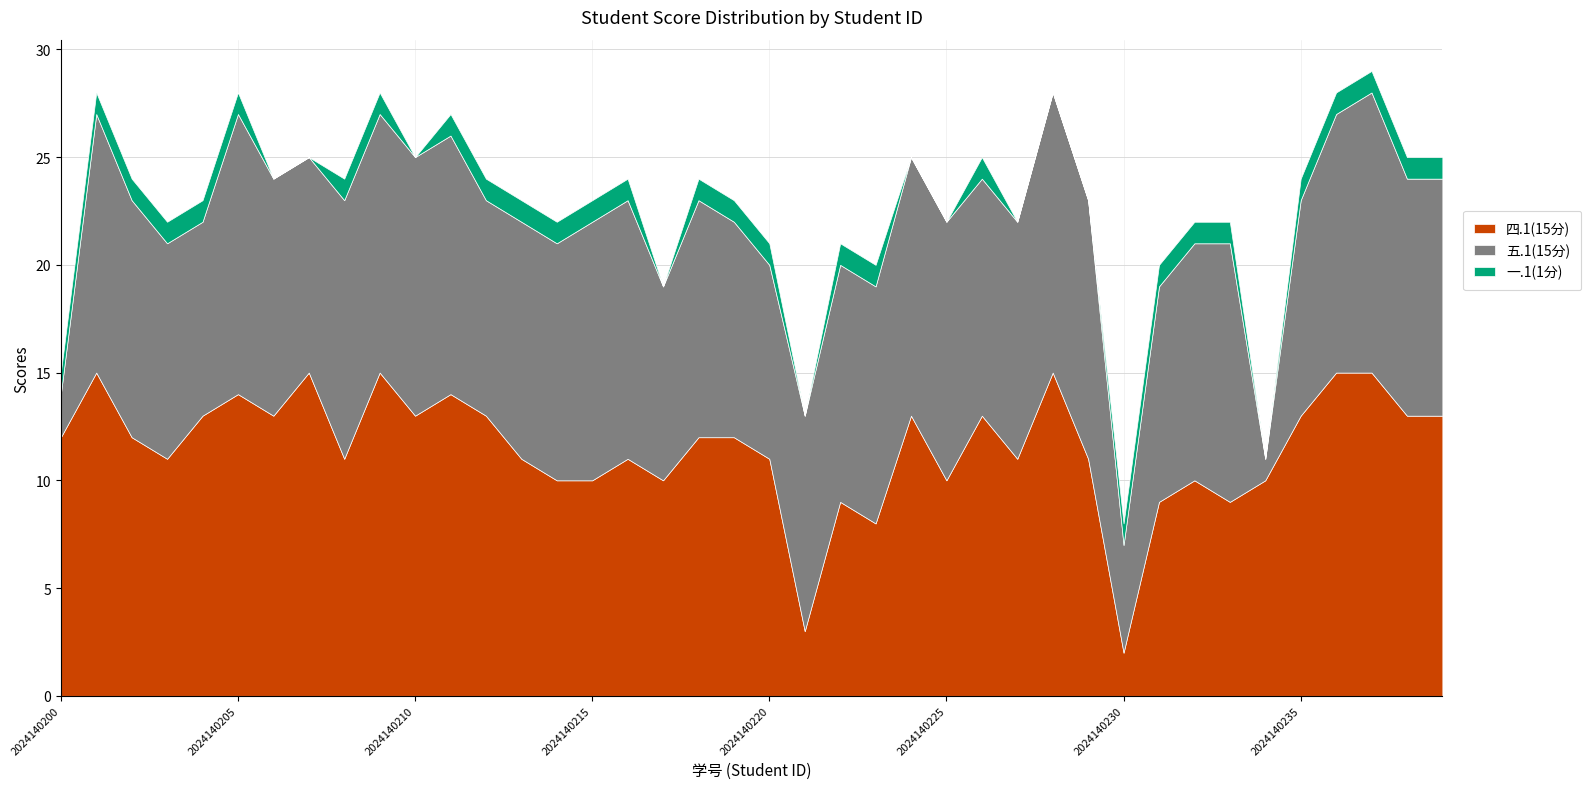

True or false: 一.1(1分) and 四.1(15分) cross at least once.

False